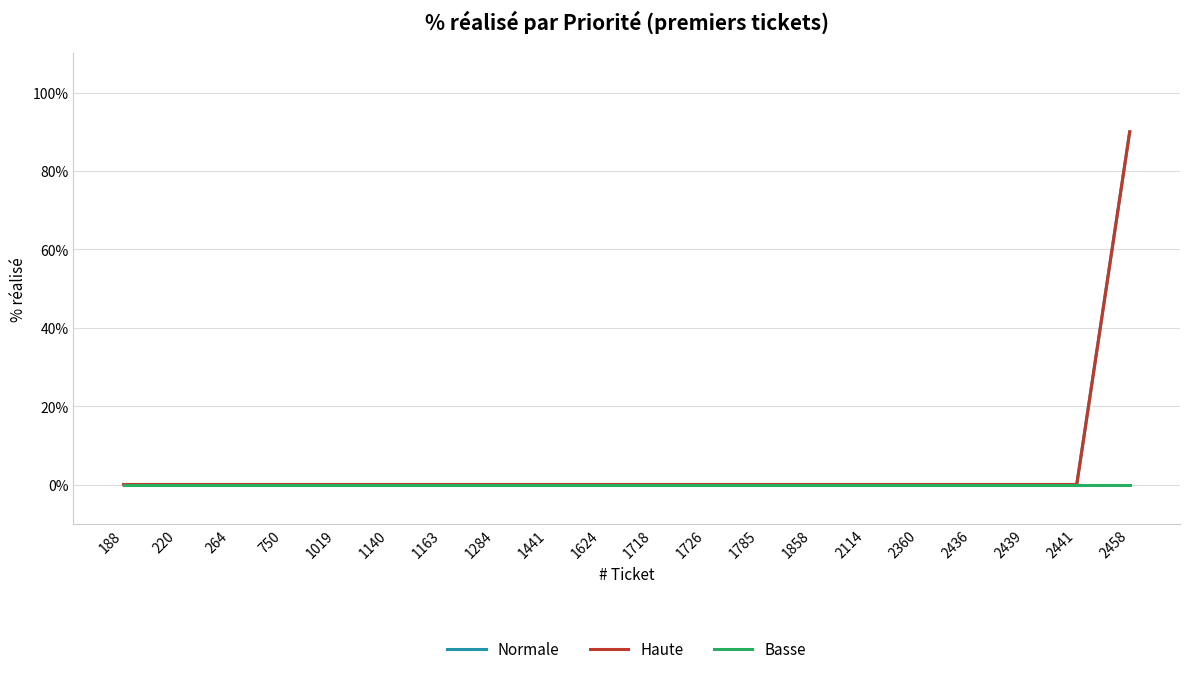

Does the chart have visible grid lines?

Yes